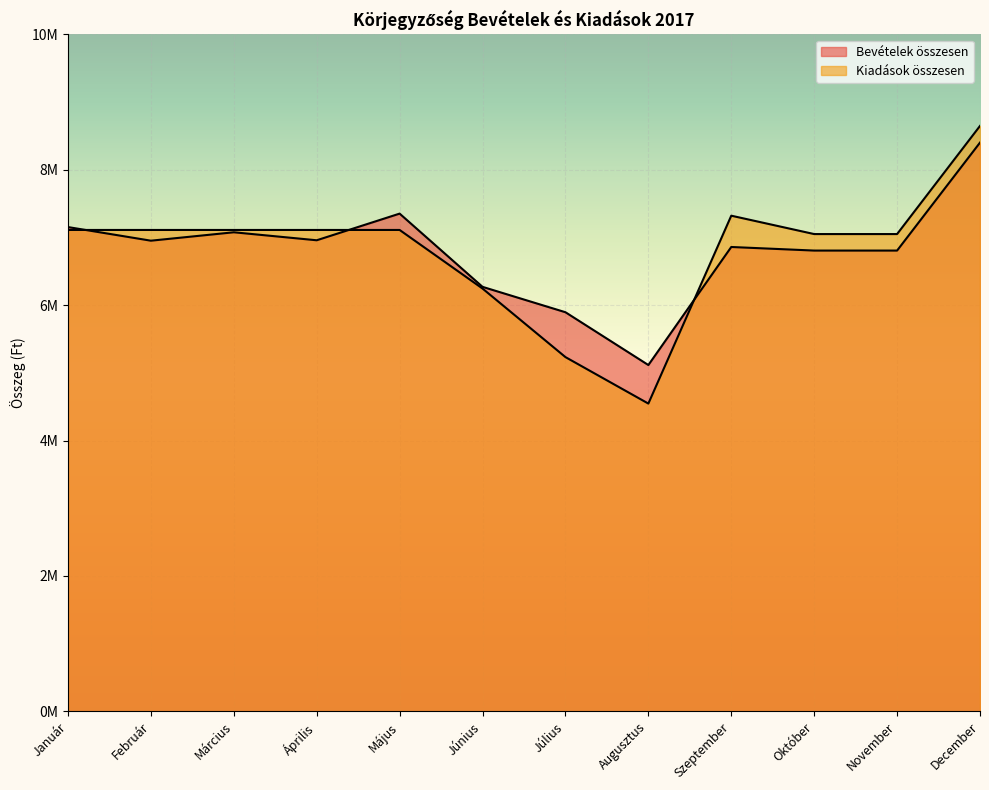

What are all the series names shown in the legend?

Bevételek összesen, Kiadások összesen